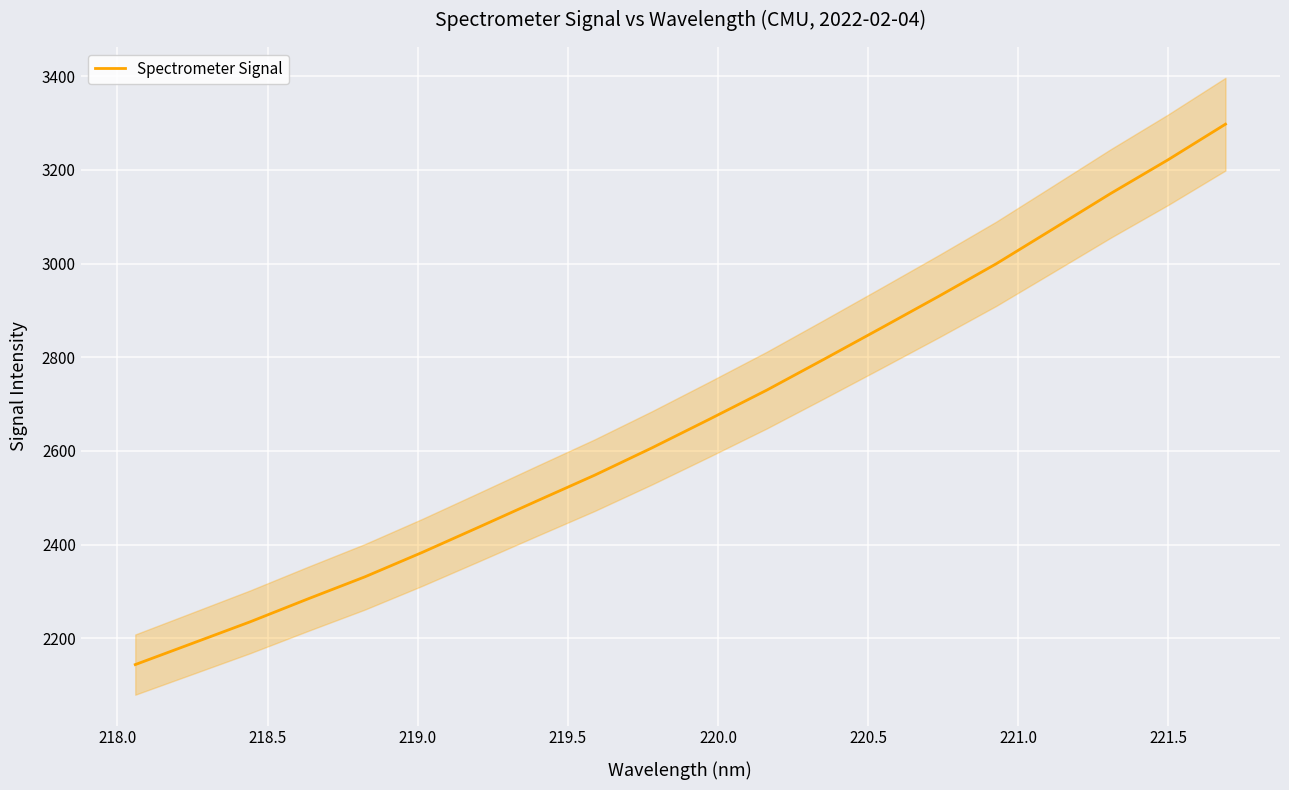

Reading left to right, extract all data points from this chart.

2143.7	2189.3	2235.0	2283.6	2331.1	2383.4	2438.1	2493.3	2548.0	2606.4	2667.5	2729.6	2795.7	2862.6	2930.1	2999.4	3074.4	3149.7	3221.7	3297.6